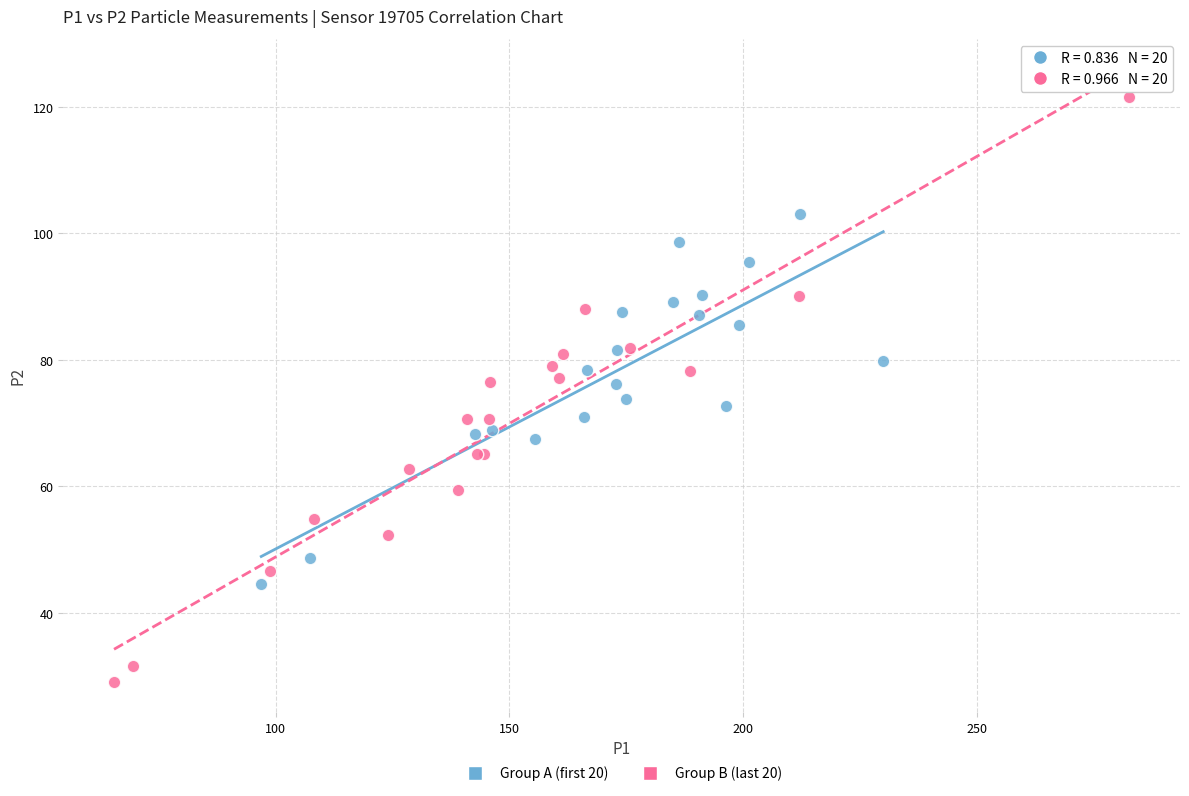

Which series contains the lowest Y value?

Group B (last 20)